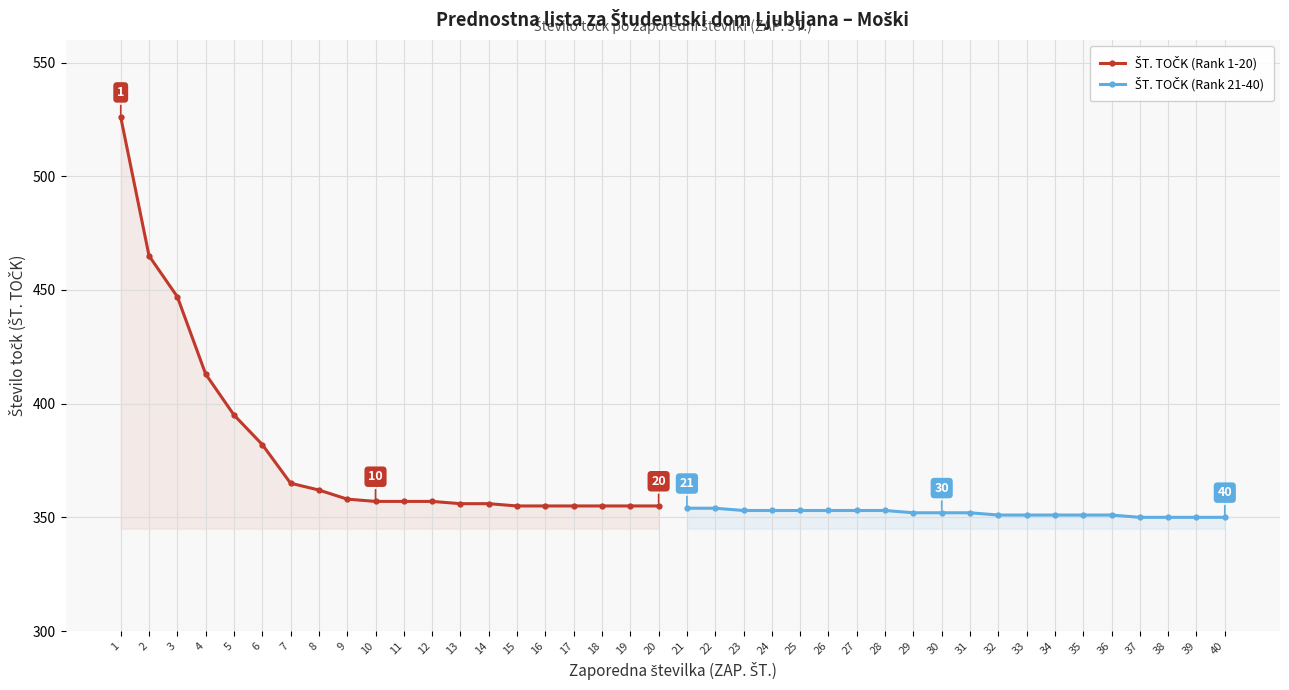

True or false: ŠT. TOČK (Rank 1-20) has a value of 356 at 13.

True